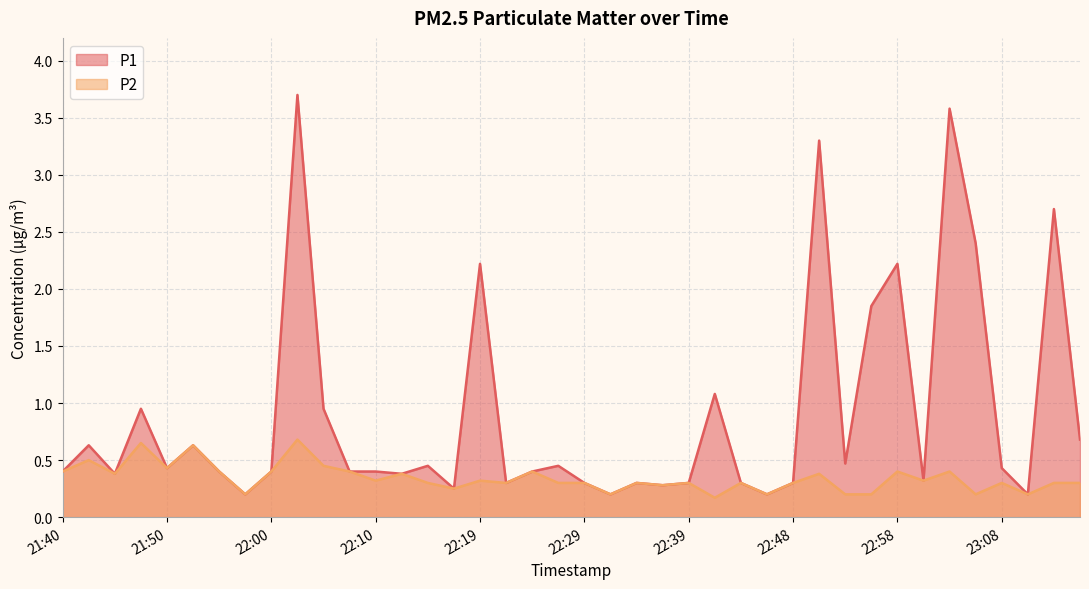

True or false: P2 has more than 0 points higher than both neighbors.

True